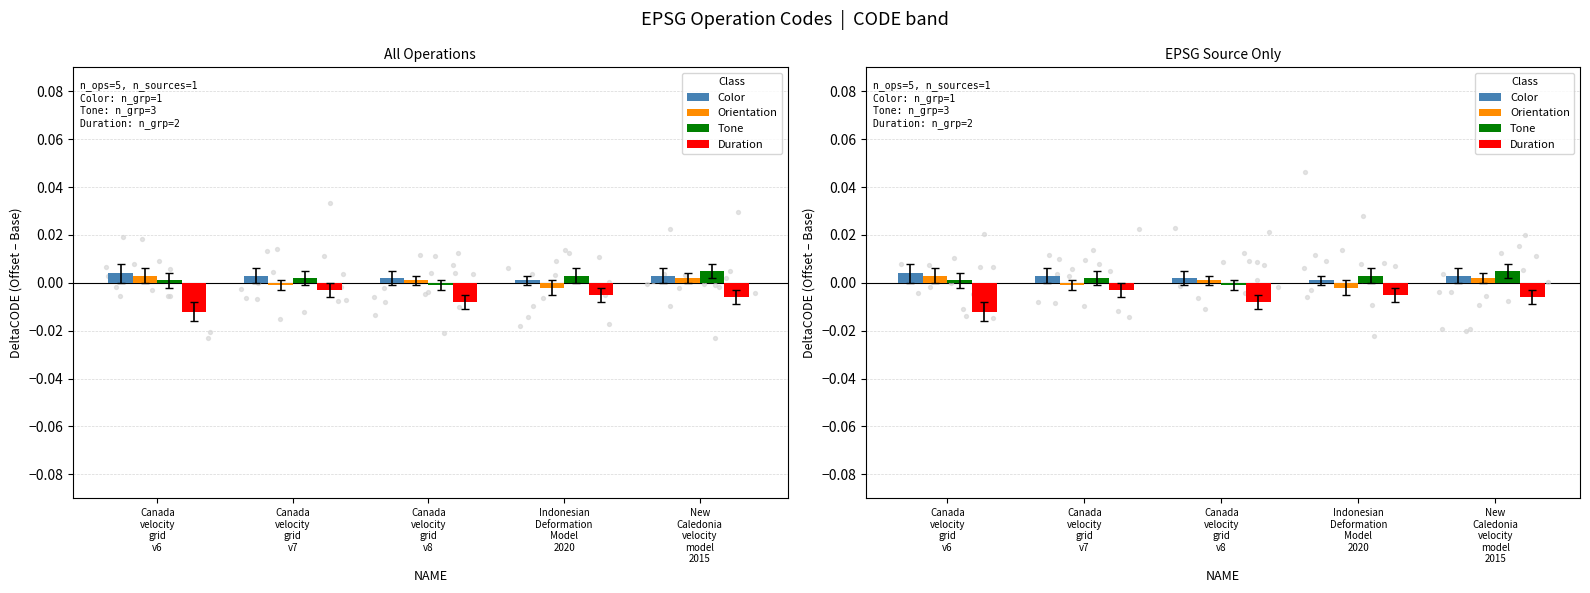

At how many categories does at least one series exceed 0?

5